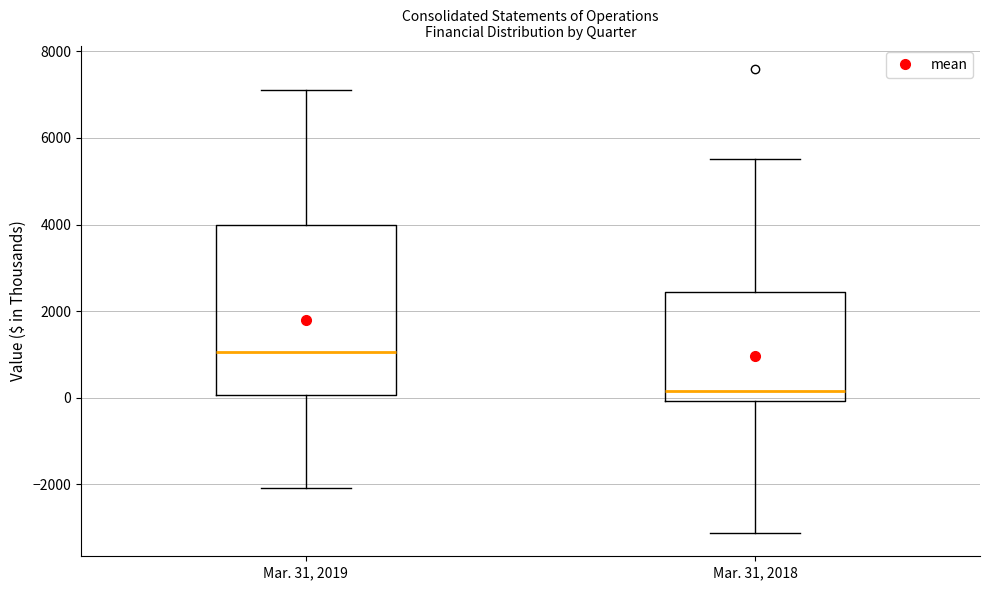

Reading left to right, transcribe this box plot: for each box, give where its median line is, the range the box spans, and where its two whiskers end, as read against the y-axis. The values are not printed on the chart, so give them approximately, as read against the axis.

Mar. 31, 2019: median 1000, box 0 to 4000, whiskers -2000 to 7200
Mar. 31, 2018: median 200, box 0 to 2400, whiskers -3200 to 5600